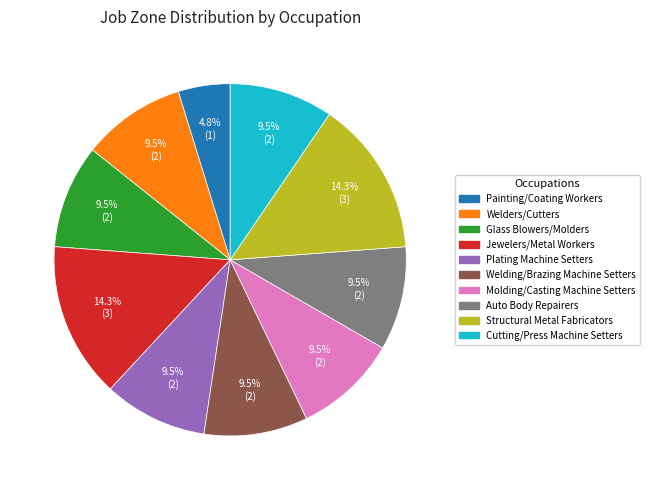

Between Welders/Cutters and Jewelers/Metal Workers, which is larger?

Jewelers/Metal Workers